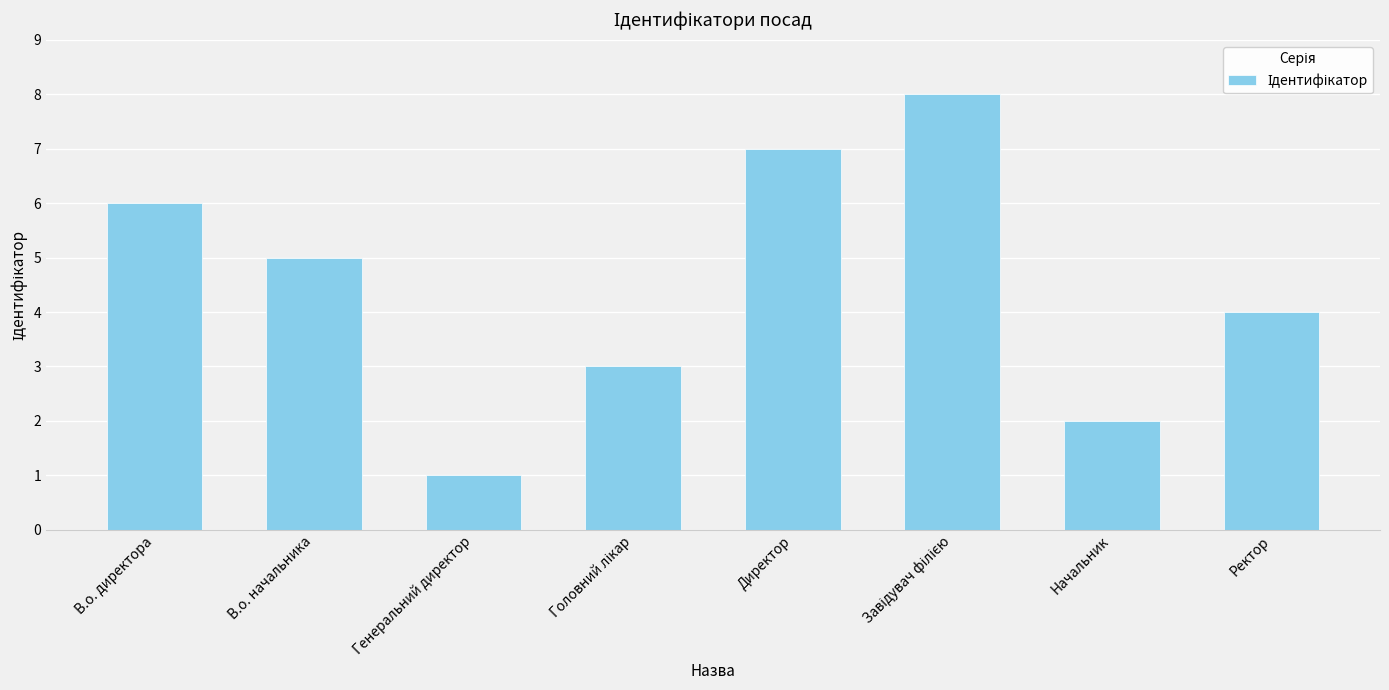

What is the sum of the values at Ректор and Директор?

11